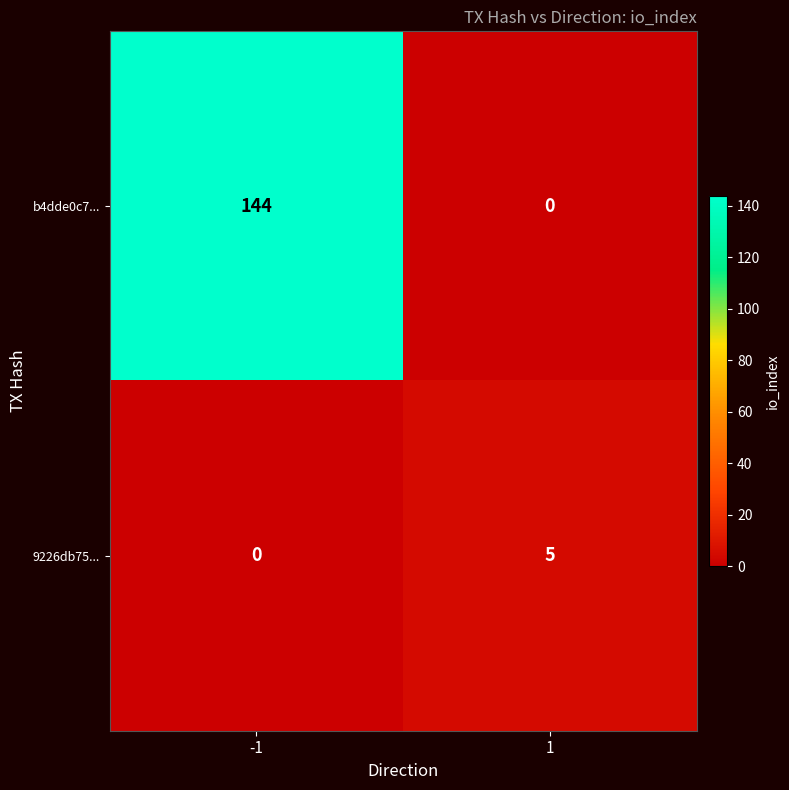

Is it true that b4dde0c7... equals 199 at -1?

False